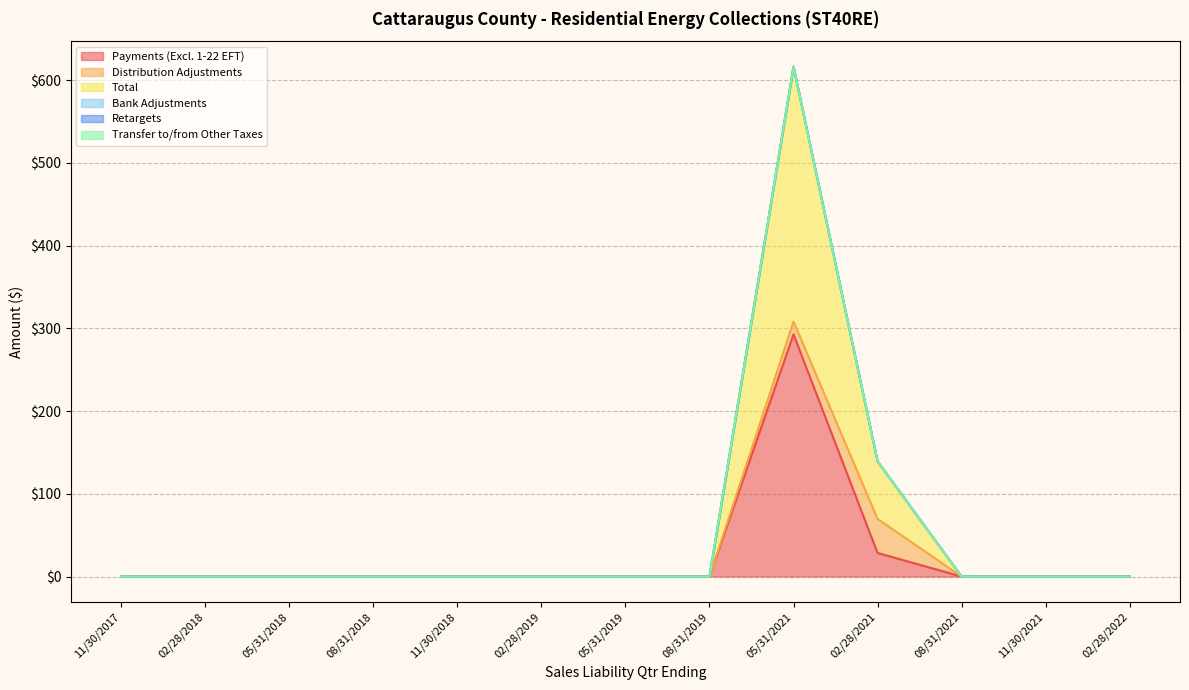

How many lines are shown in the chart?

6